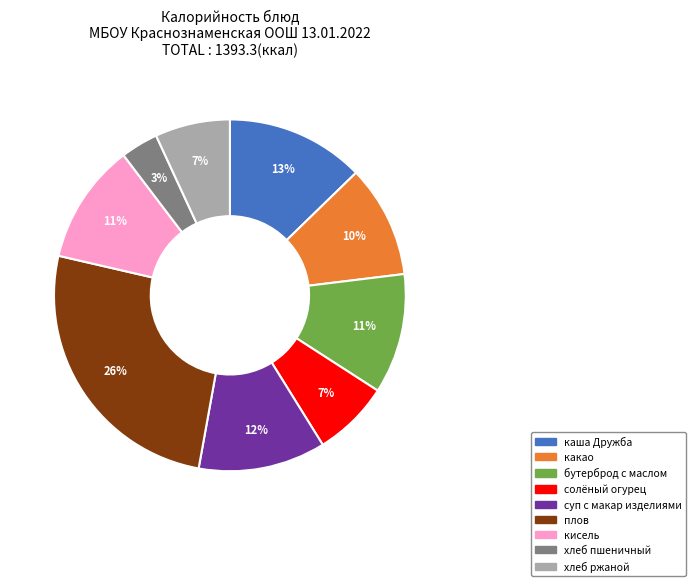

How many slices are in this pie chart?

9